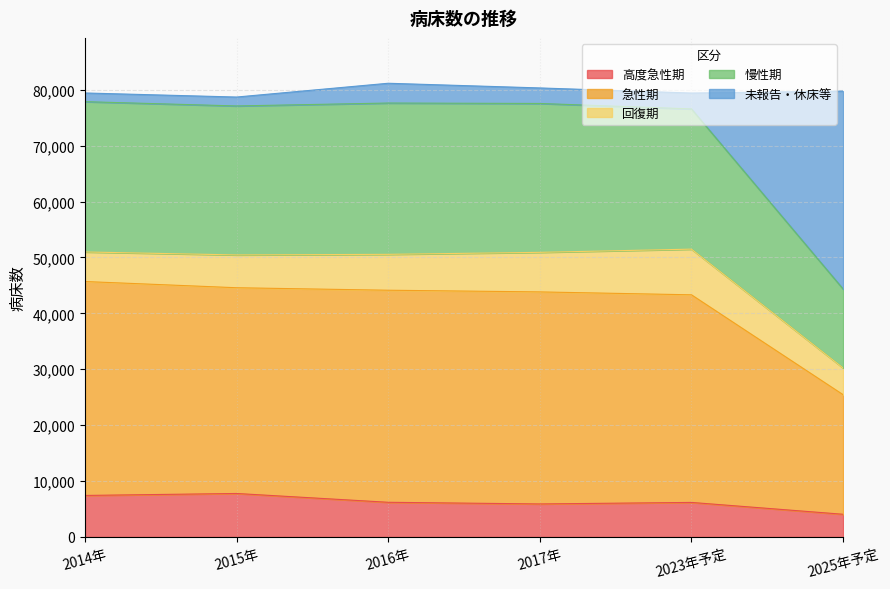

How many interior local peaks does the 高度急性期 series have?

2